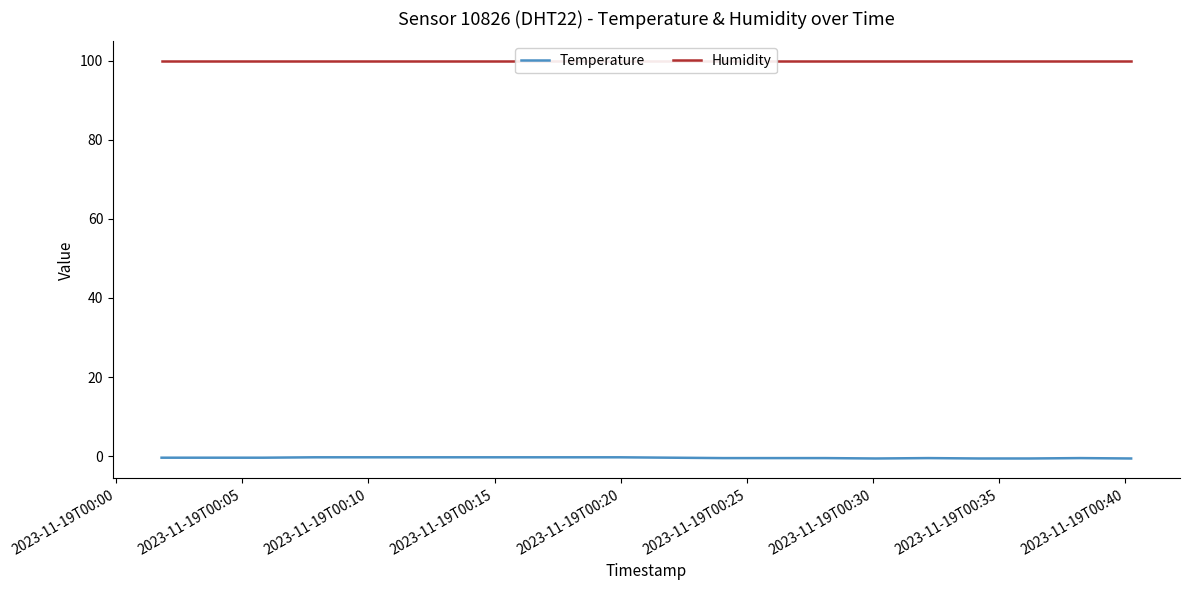

What position from the left is 2023-11-19T00:30?

7